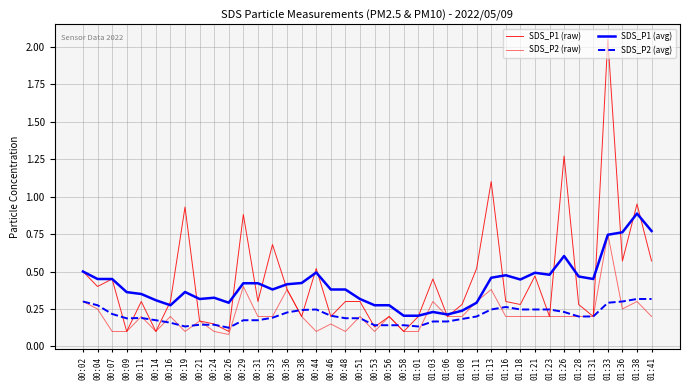

How many lines are shown in the chart?

4